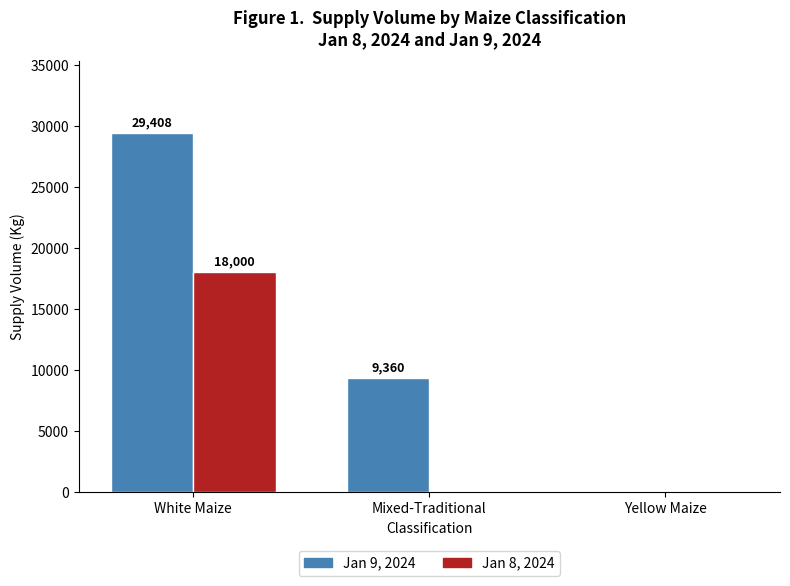

Where does the Jan 9, 2024 series first go above 9360?

White Maize